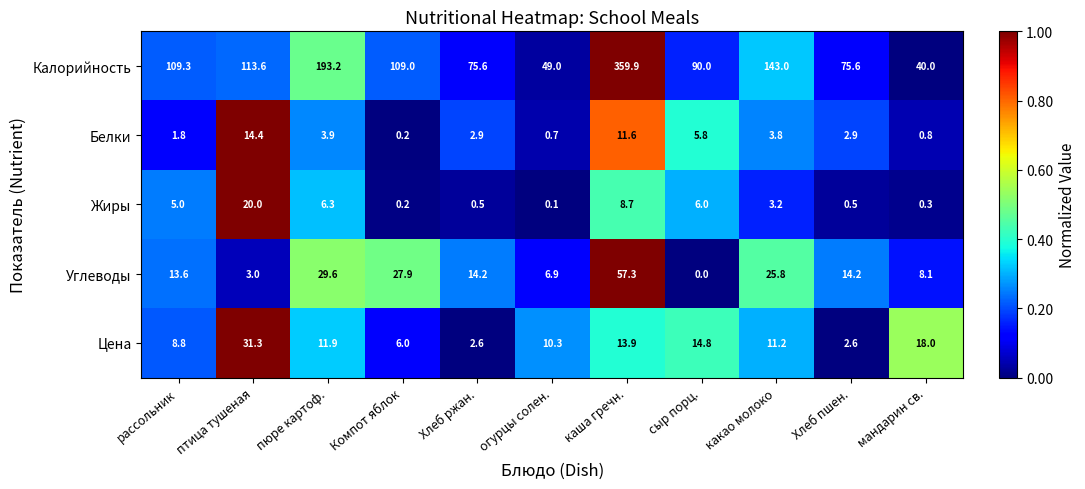

Rank the series by their maximum value, from highest to lowest.

Калорийность, Углеводы, Цена, Жиры, Белки